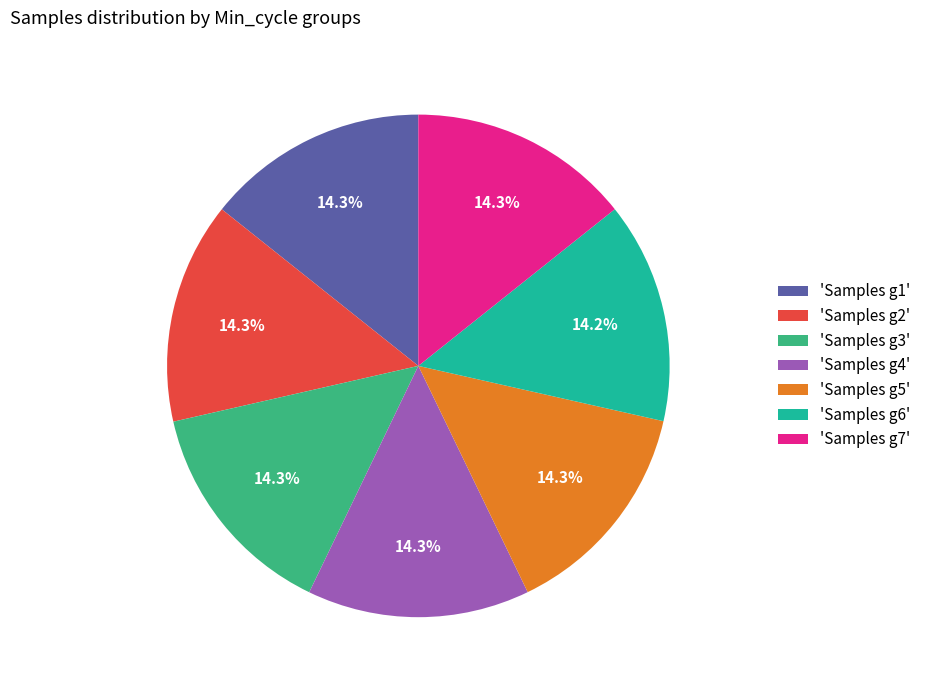

Combined, do 'Samples g2' and 'Samples g3' account for over 50%?

No